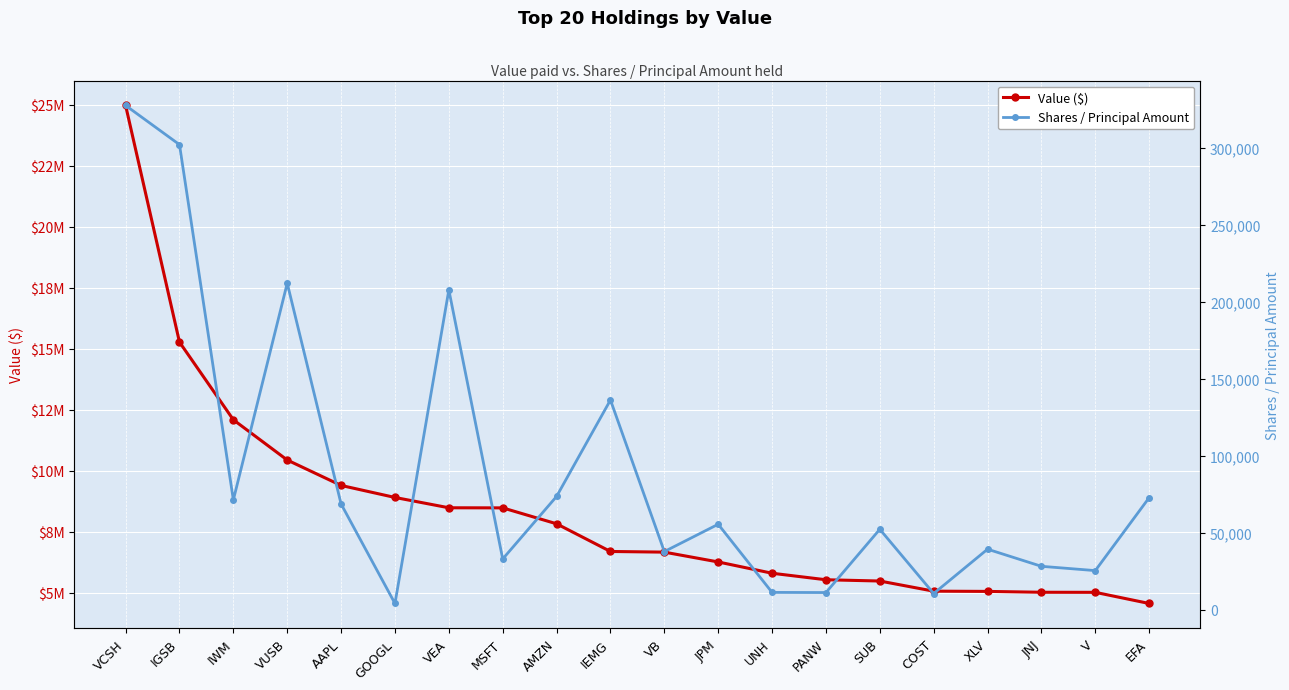

True or false: Value ($) and Shares / Principal Amount cross at least once.

False